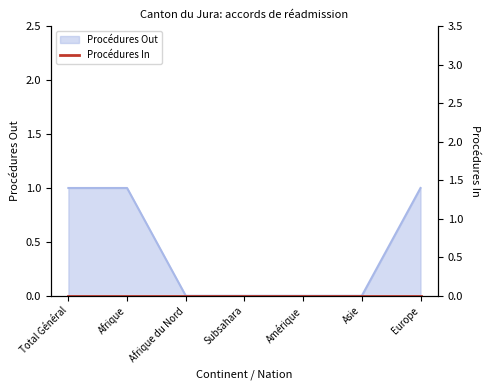

Between Europe and Total Général, which is larger?

Europe